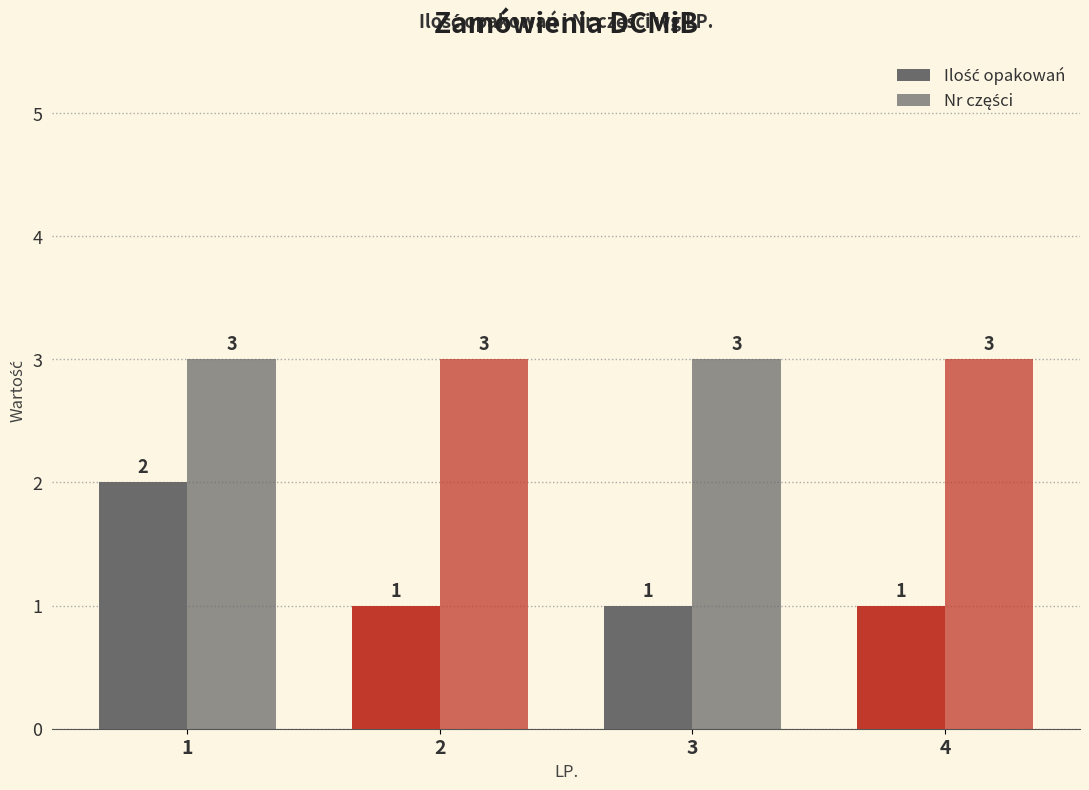

Does the chart contain any negative values?

No